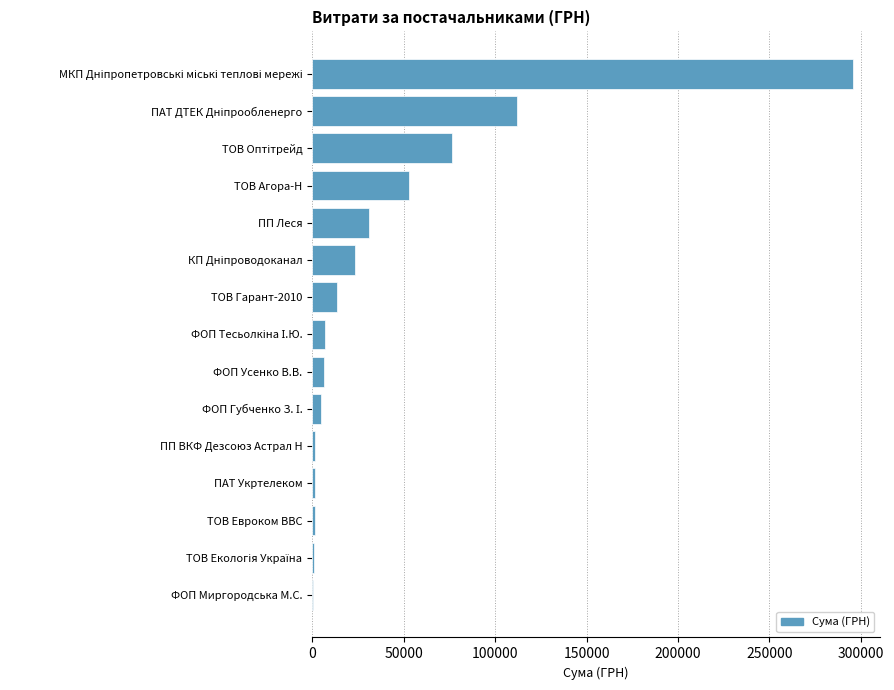

What is the greatest value displayed?

295638.6